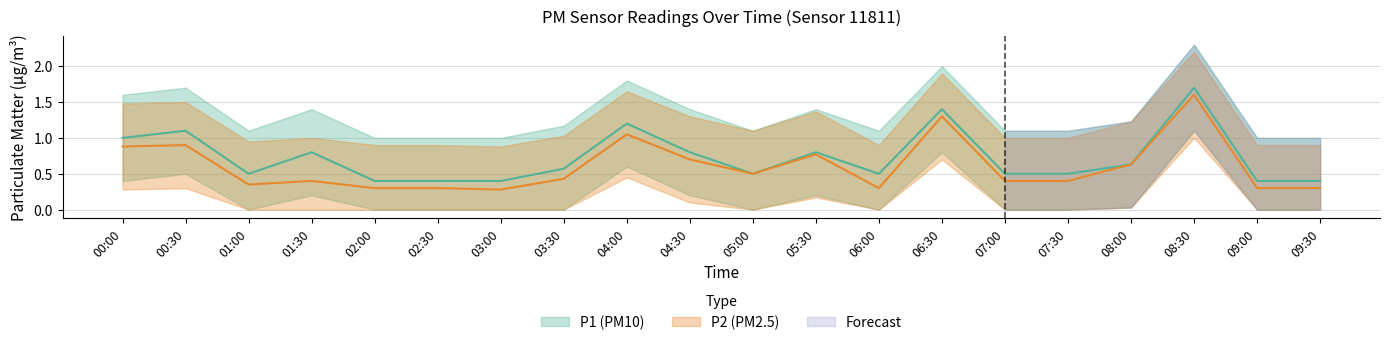

Which series changed the most between 02:30 and 05:30?

P2_upper